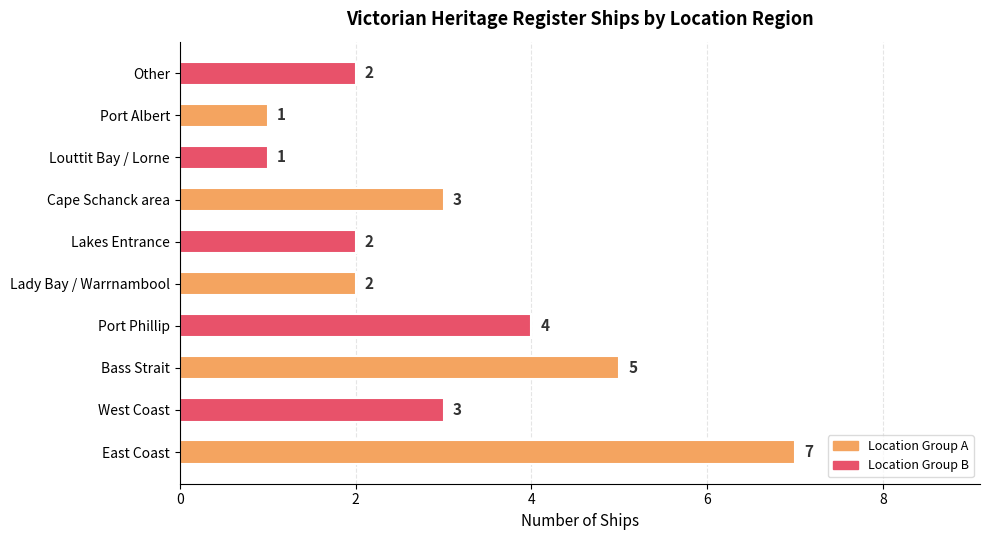

Where is the data nearest to the value 4?

Port Phillip